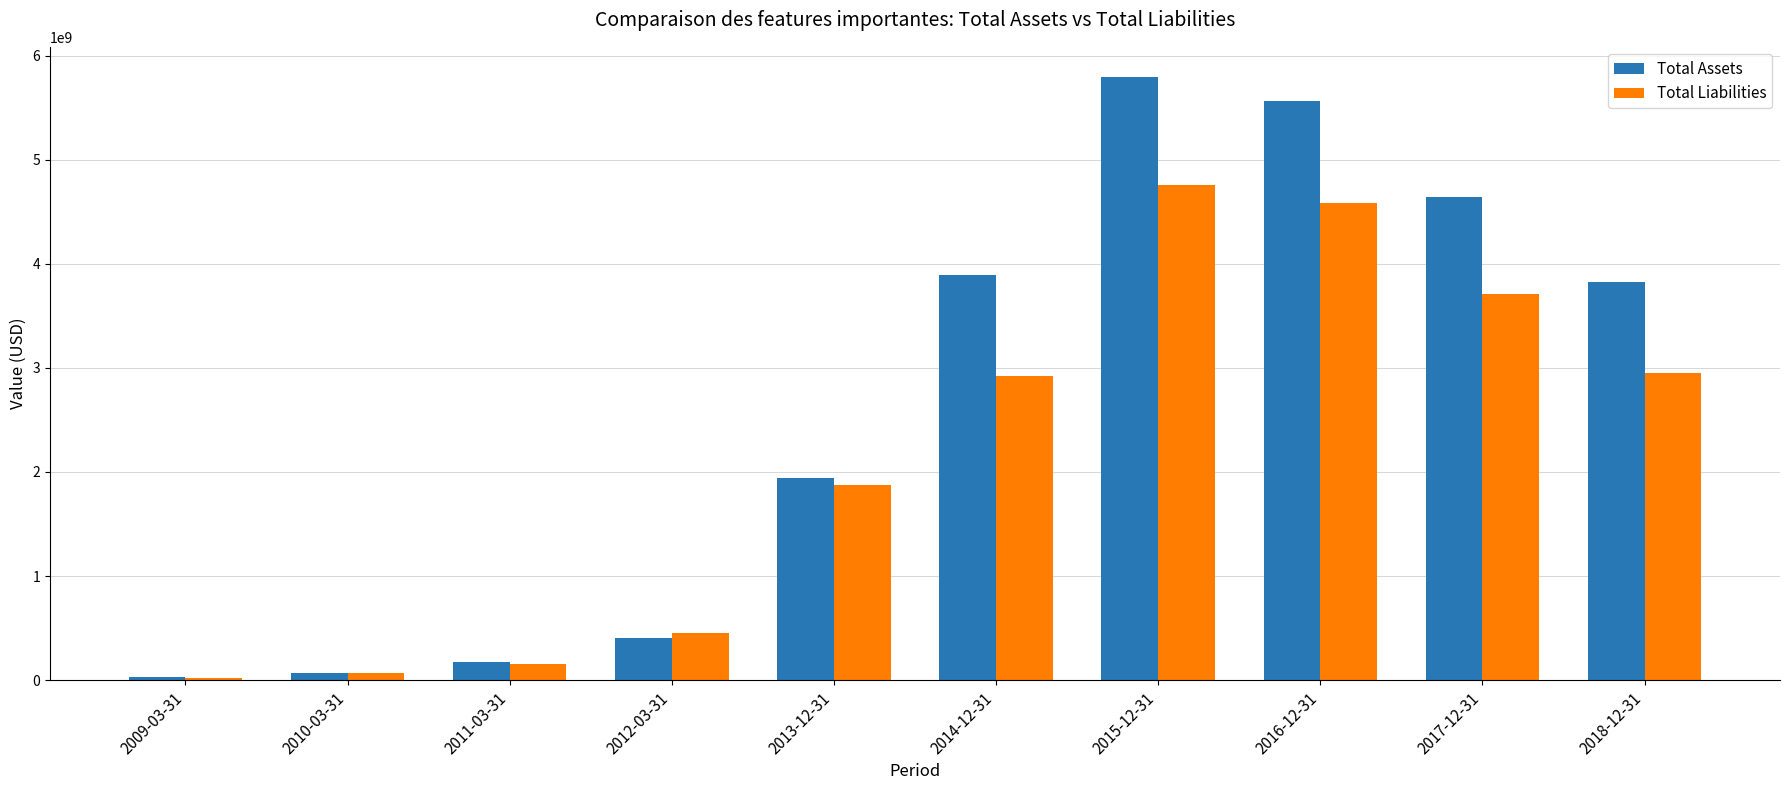

What is the sum of the Total Assets values at 2013-12-31 and 2010-03-31?

2011395000